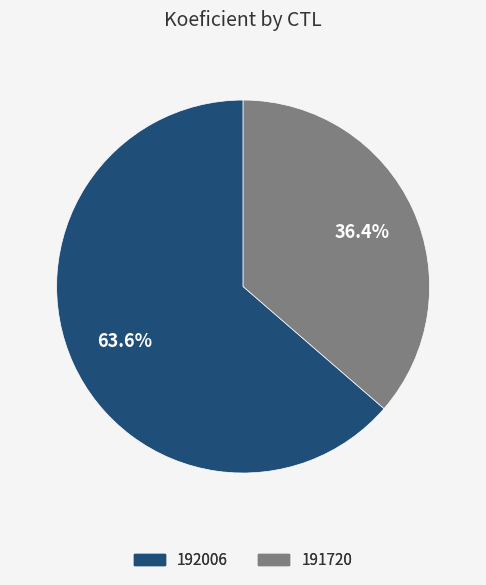

Does any single category account for the majority?

Yes